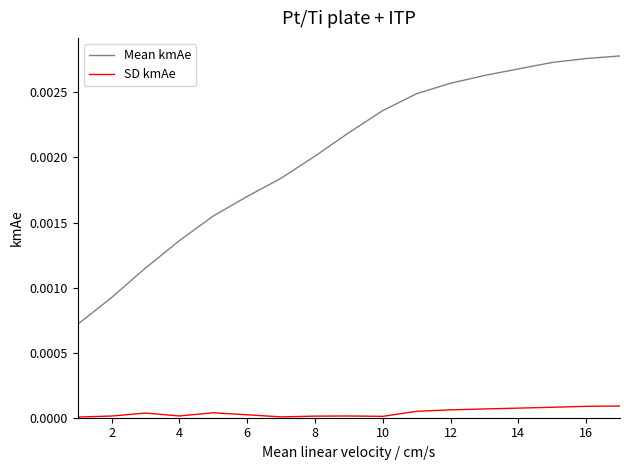

Which series has the largest range (max minus min)?

Mean kmAe